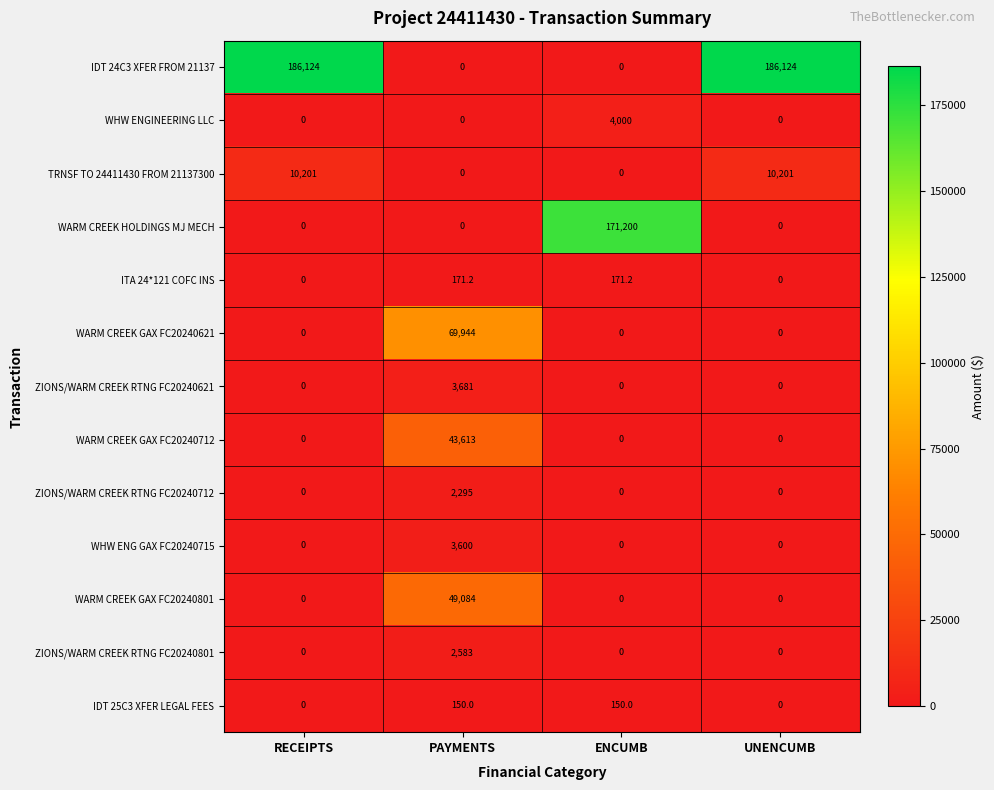

What is the total value across all series at RECEIPTS?

196325.0